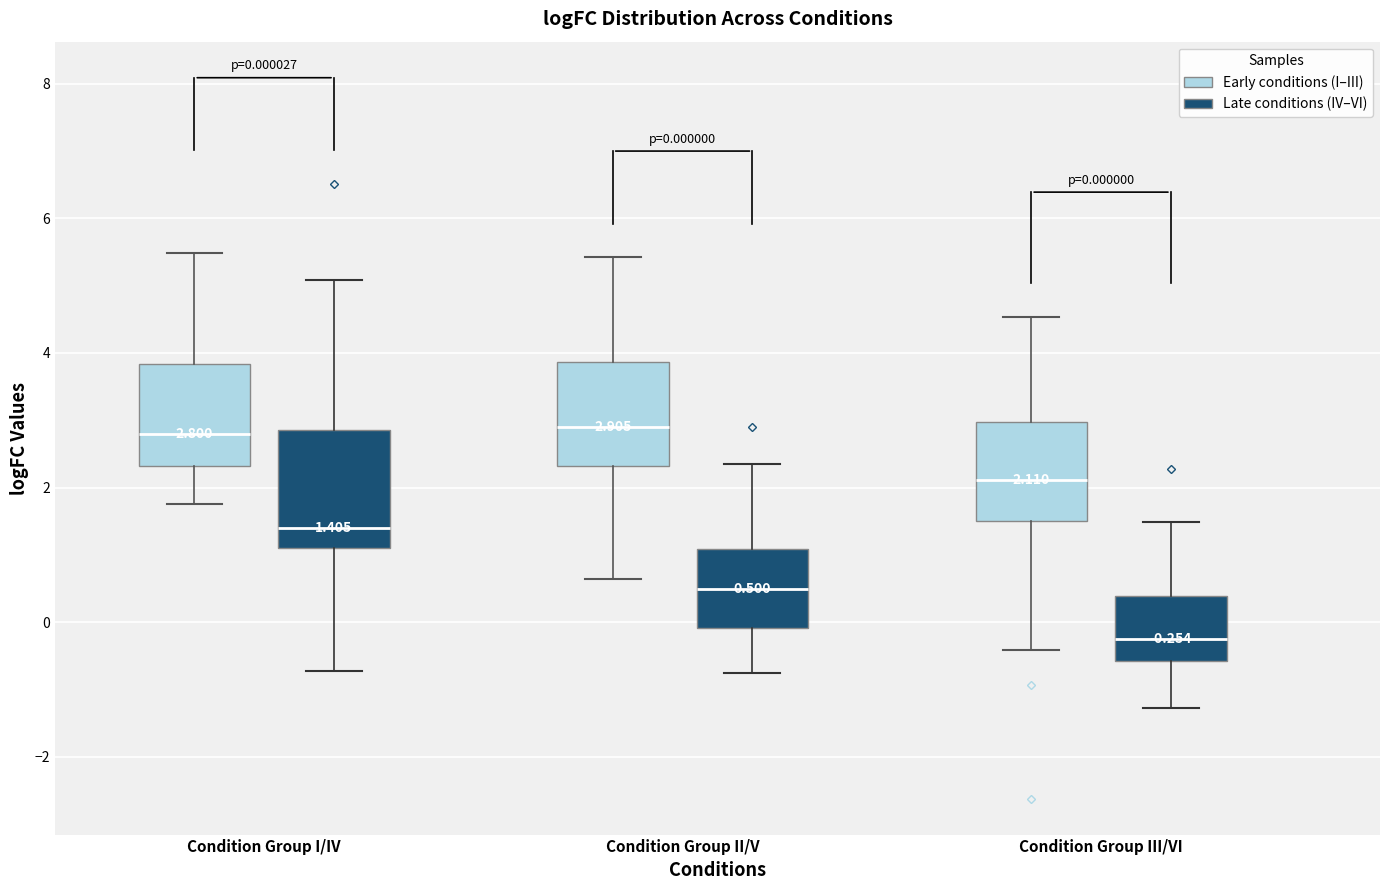

Which box is the tallest, from its lower edge to its upper edge?

Condition Group I/IV (Late conditions (IV–VI))